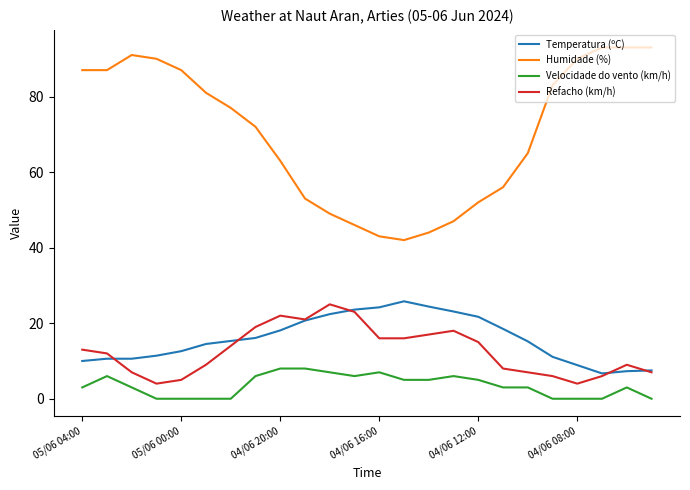

Which series has the largest total across all categories?

Humidade (%)